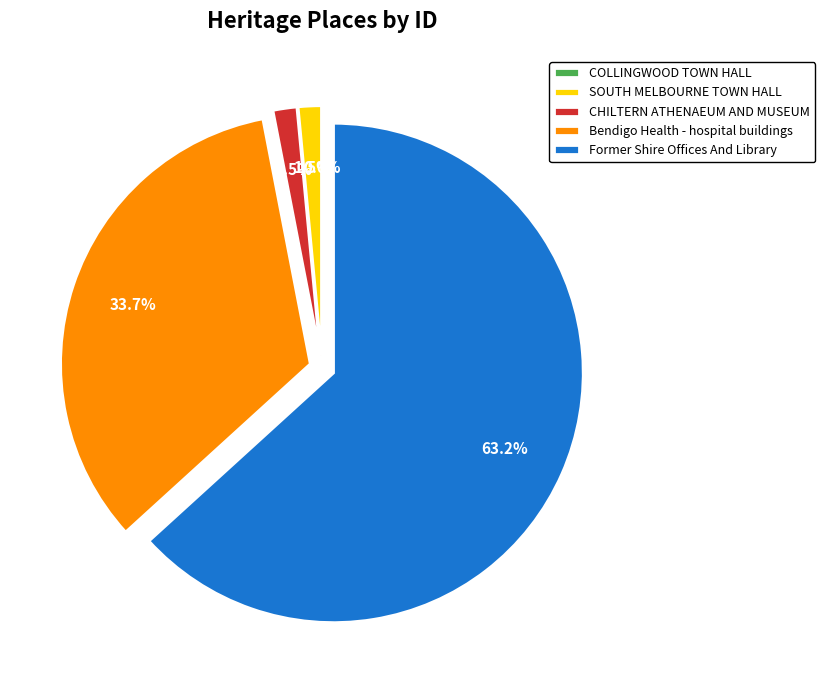

Is there any slice that represents more than half of the pie?

Yes